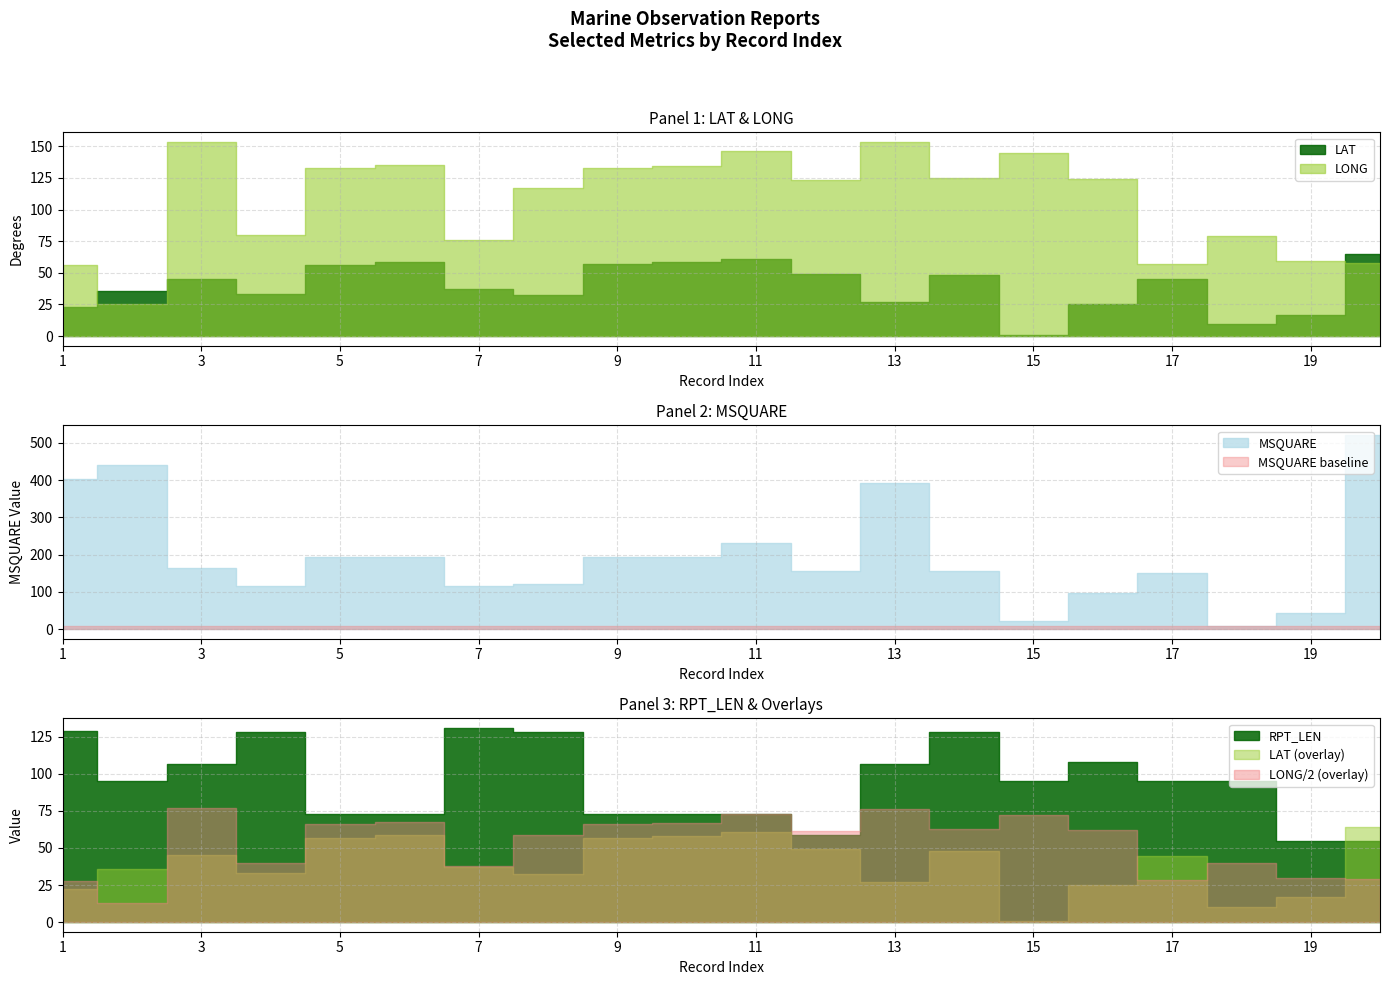

Reading right to left, extract all data points from this chart.

LAT: 64.5	16.9	9.9	44.7	25.2	0.5	48.2	26.7	49.2	60.6	58.3	56.8	32.7	36.9	58.8	56.5	32.9	45.2	35.7	22.6
LONG: 57.5	59.7	79.3	57.2	124.2	144.6	125.0	153.2	123.1	146.2	134.4	133.0	117.2	76.3	135.2	132.5	79.9	153.4	25.4	55.8
MSQUARE: 521.0	42.0	8.0	150.0	96.0	22.0	157.0	392.0	157.0	231.0	194.0	194.0	120.0	116.0	194.0	194.0	116.0	165.0	441.0	402.0
RPT_LEN: 55.0	55.0	95.0	95.0	108.0	95.0	128.0	107.0	59.0	73.0	73.0	73.0	128.0	131.0	73.0	73.0	128.0	107.0	95.0	129.0